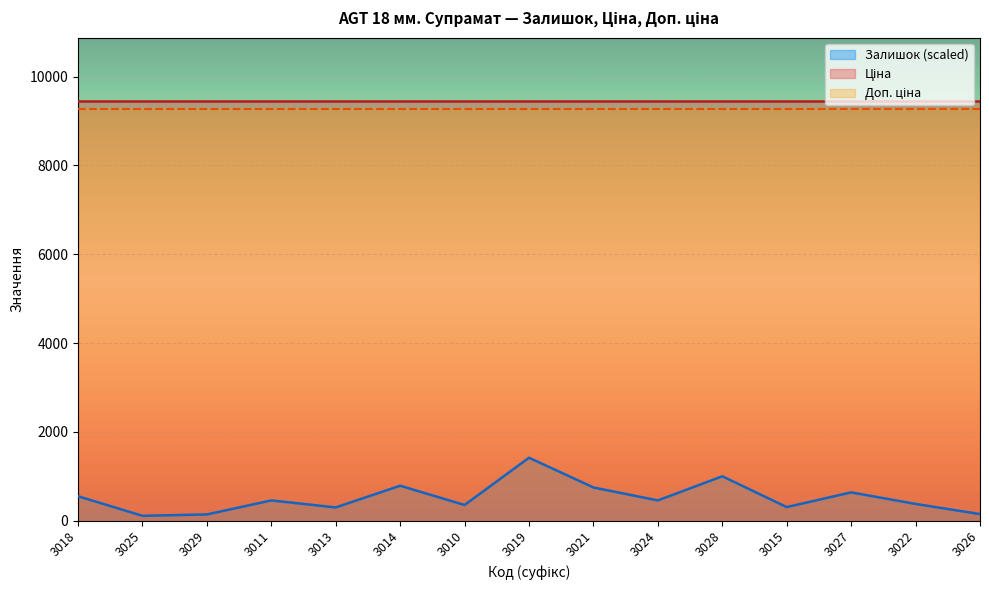

What is the maximum value for Залишок (scaled)?

1418.8